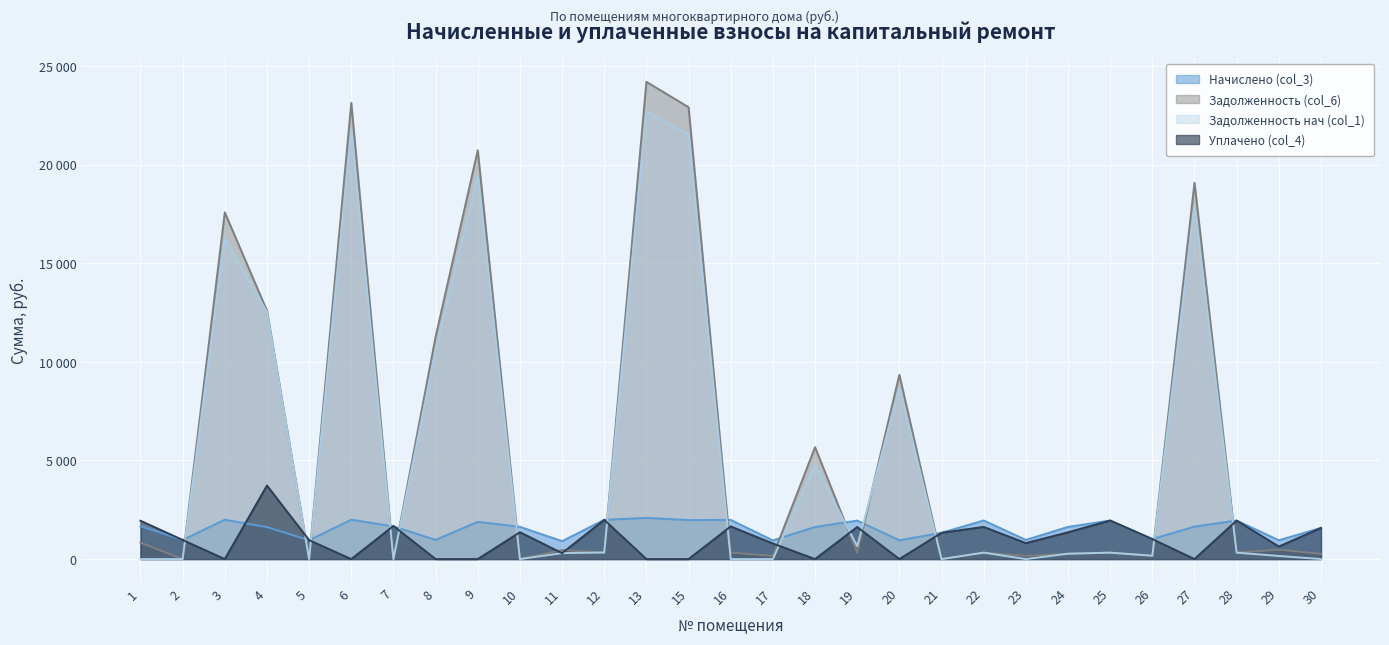

The value of Задолженность нач (col_1) at 13 is 22717.8. True or false?

True